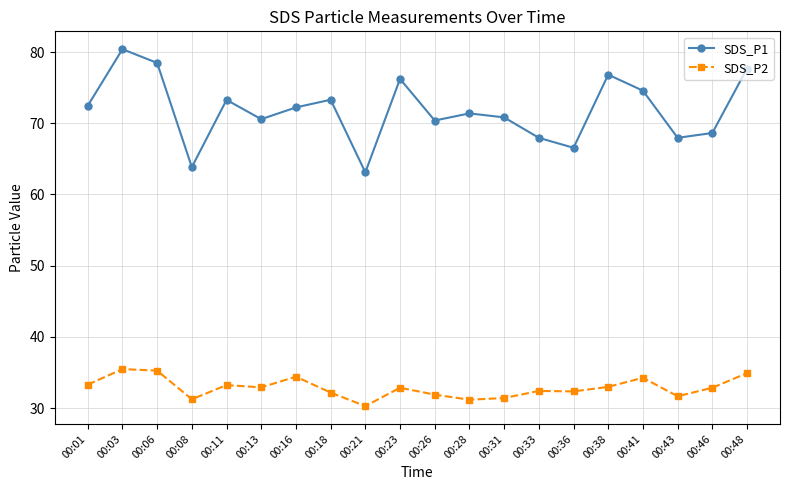

List the series in order of their overall mean, lowest first.

SDS_P2, SDS_P1